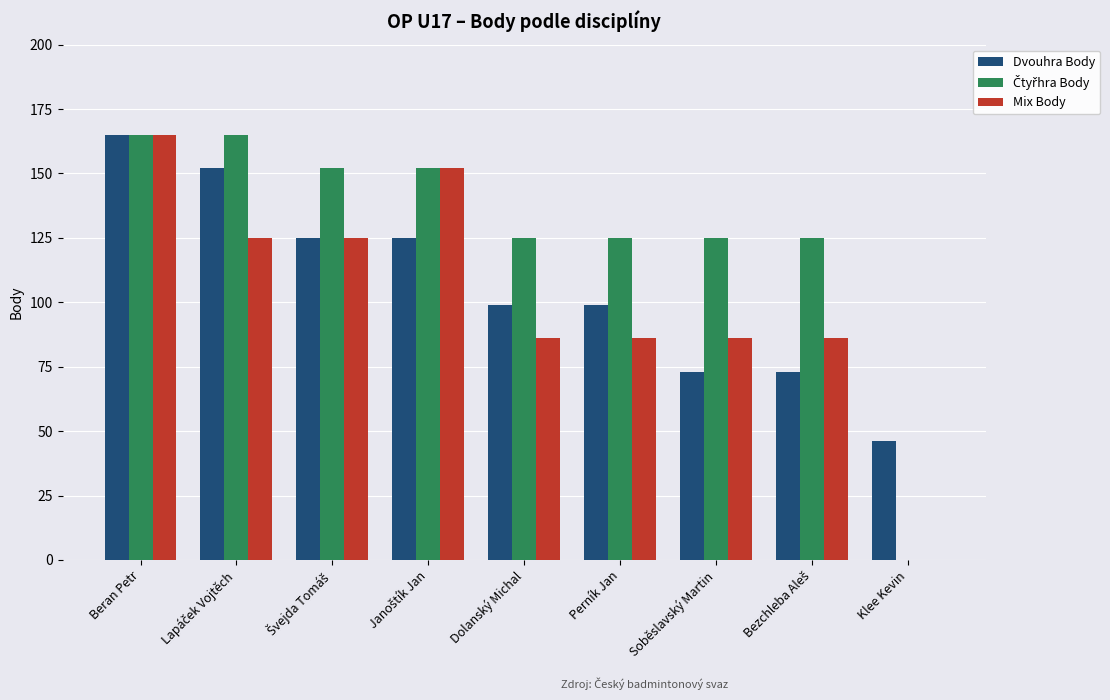

What is the total value across all series at Klee Kevin?

46